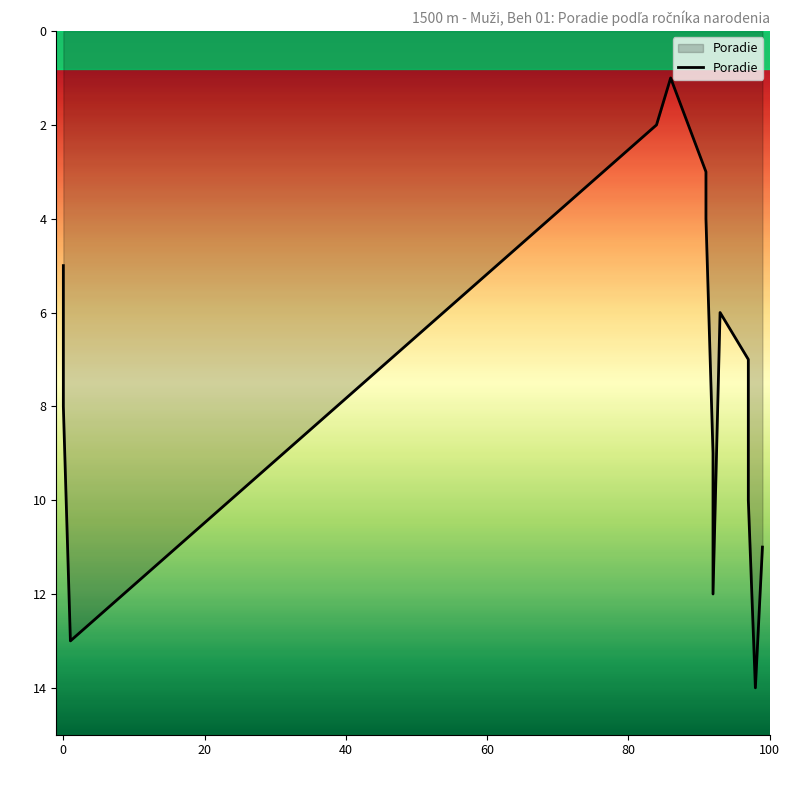

What is the sum of all values?

105